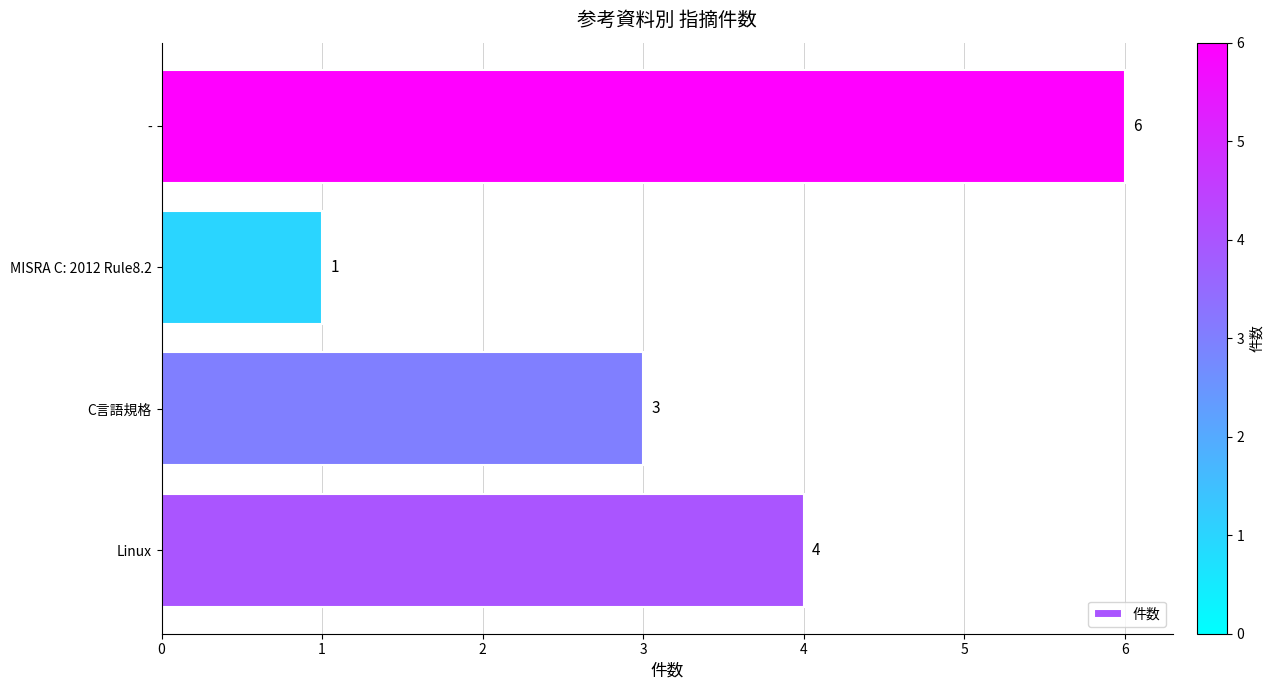

Reading bottom to top, transcribe all the data shown in this chart.

Linux=4	C言語規格=3	MISRA C: 2012 Rule8.2=1	-=6